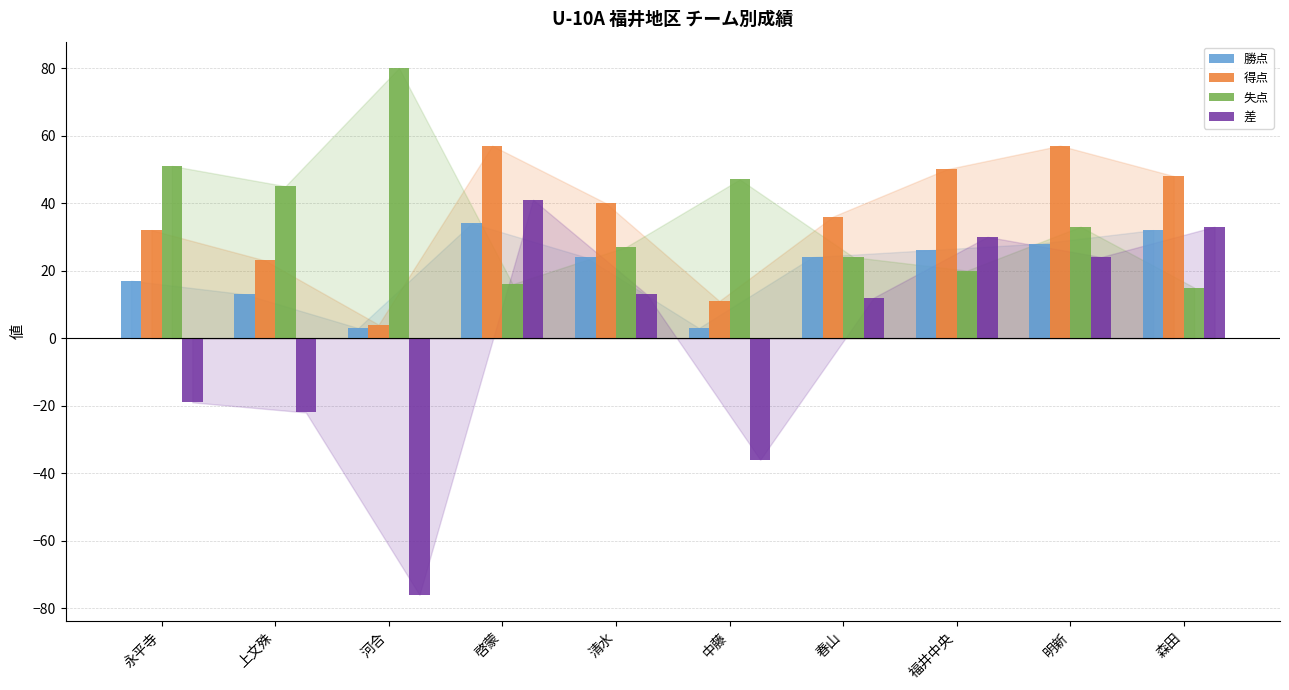

Between 中藤 and 森田, which series saw the biggest shift?

差